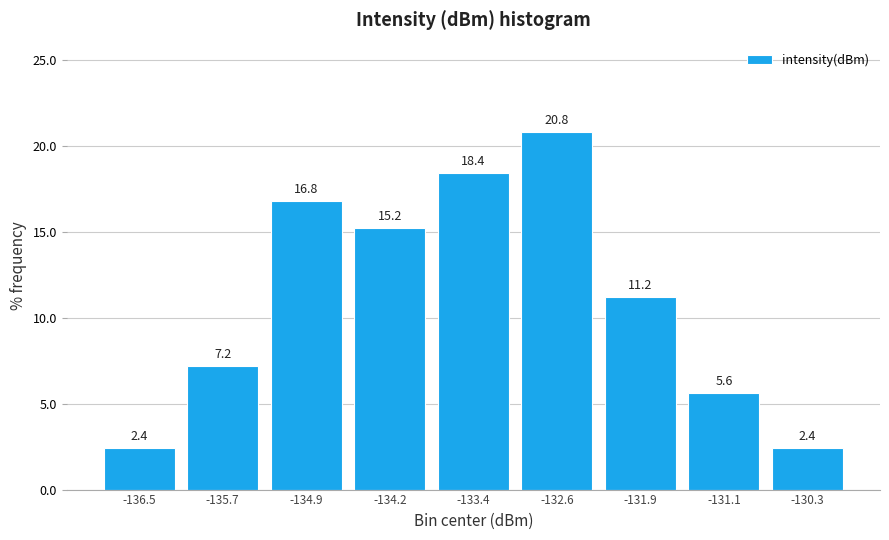

How tall is the bar that spans -133.8 to -133.0 on the x-axis? The bar edges are not printed on the chart, so give them approximately, as read against the axis.

18.4